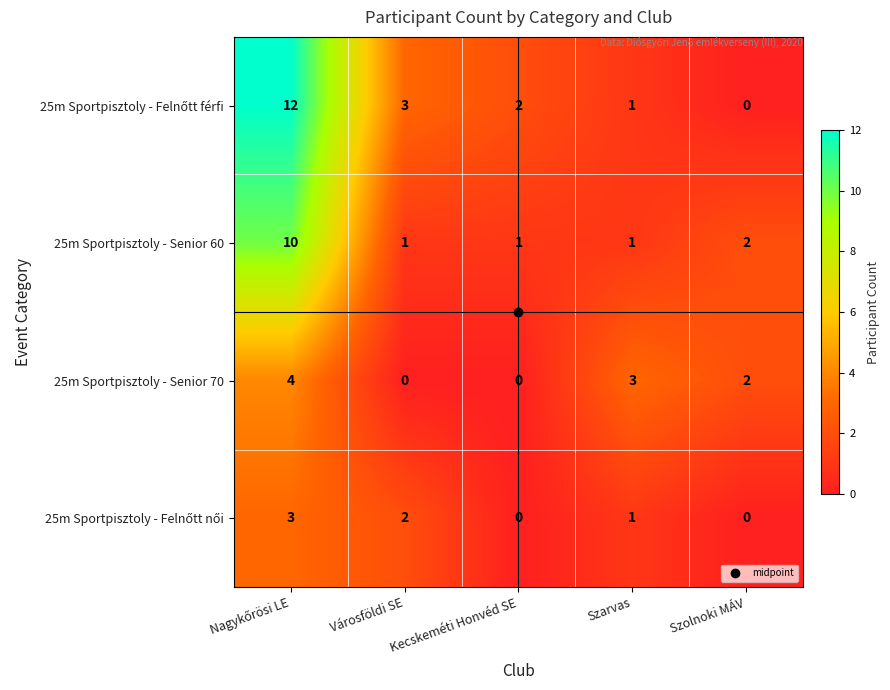

What is the sum of all 25m Sportpisztoly - Senior 60 values?

15